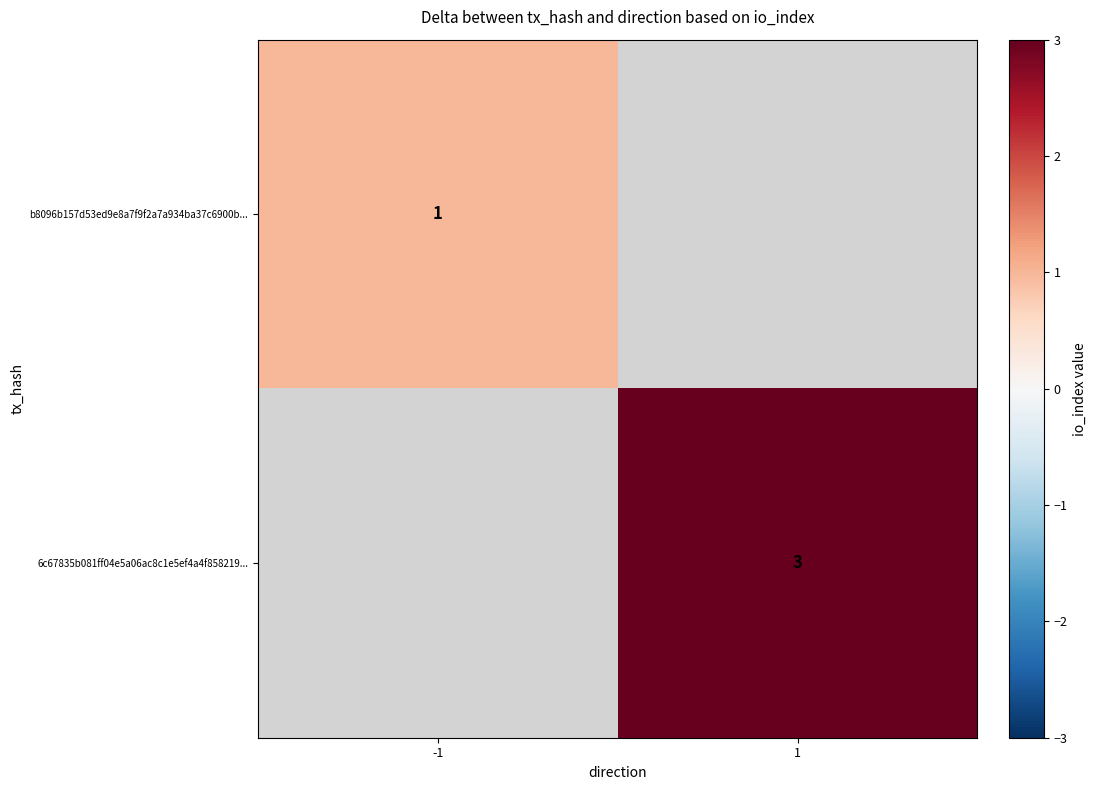

Is it true that 6c67835b081ff04e5a06ac8c1e5ef4a4f858219... equals 2 at 1?

False